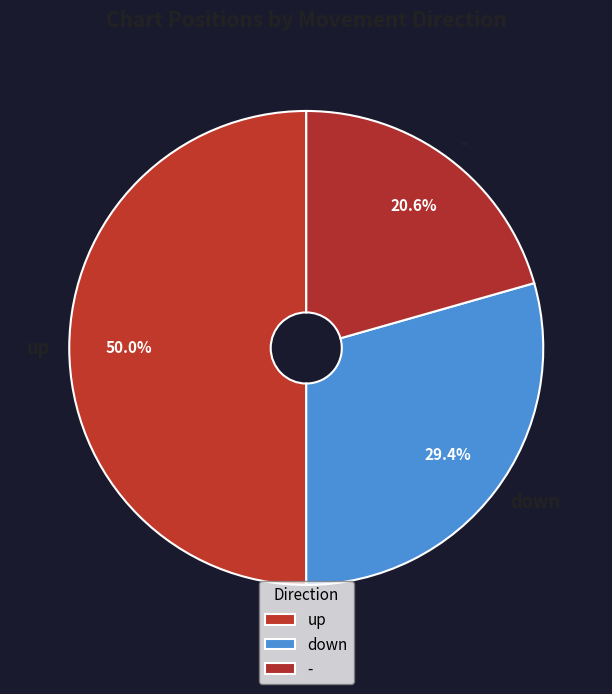

To the nearest percent, what percentage of the pie is -?

21%